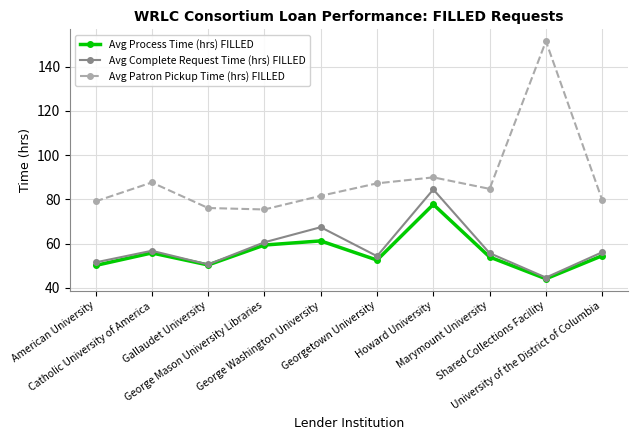

Which series has the largest range (max minus min)?

Avg Patron Pickup Time (hrs) FILLED